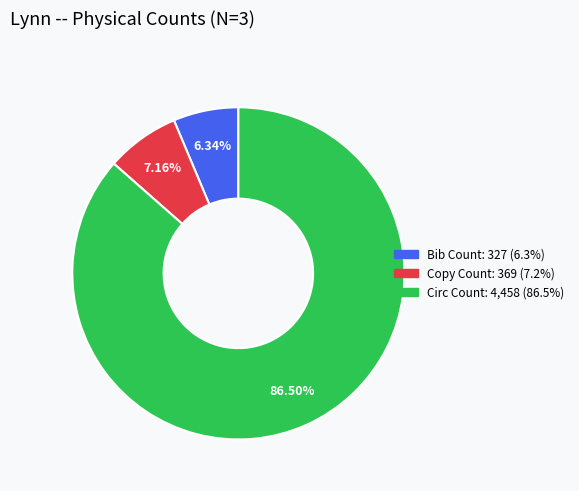

Rank the categories by value from highest to lowest.

Circ Count, Copy Count, Bib Count